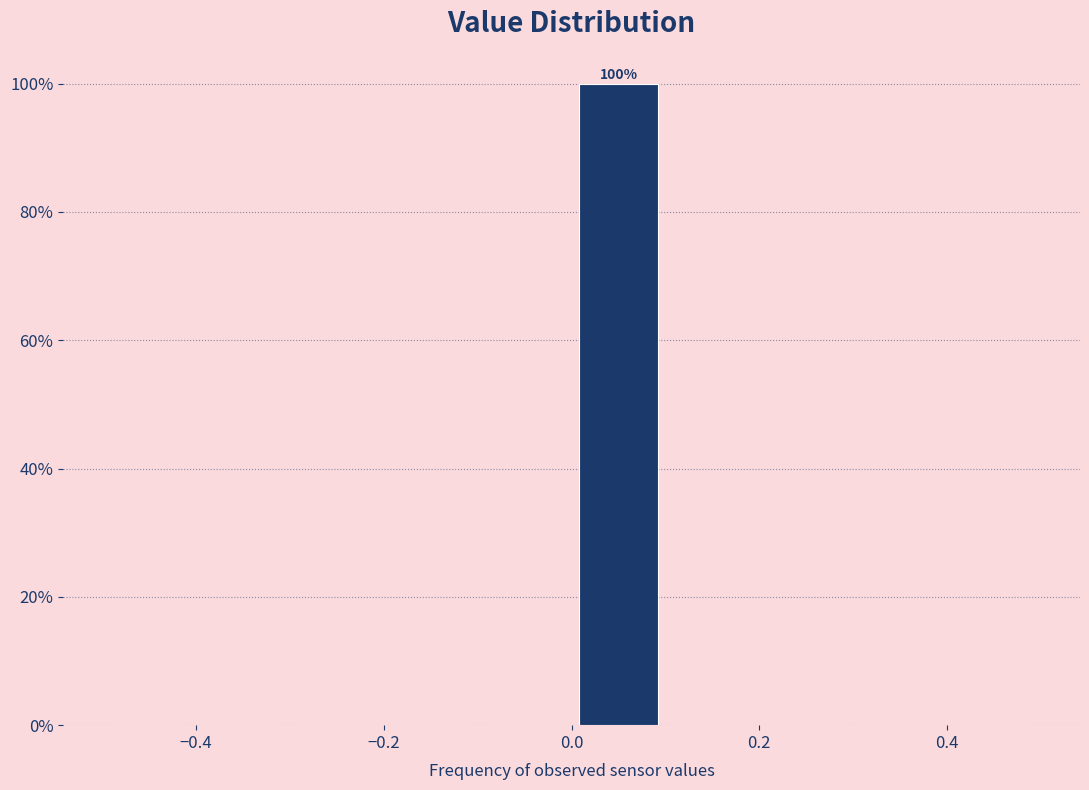

Over which range of the x-axis is the bar tallest?

0.0 to 0.1